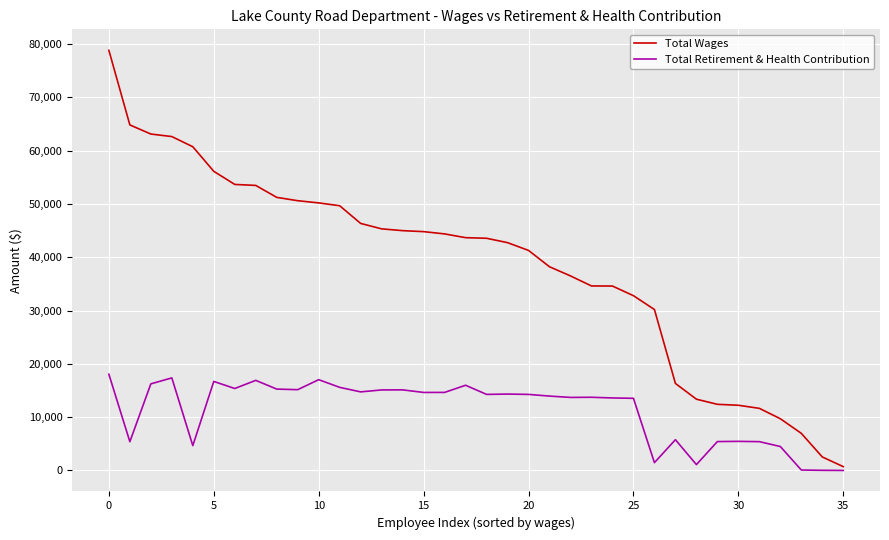

What is the maximum value shown in the chart?

78816